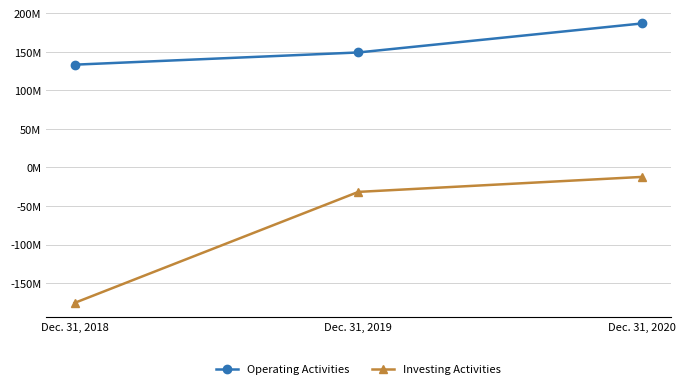

List the labels in order of Operating Activities value, largest first.

Dec. 31, 2020, Dec. 31, 2019, Dec. 31, 2018